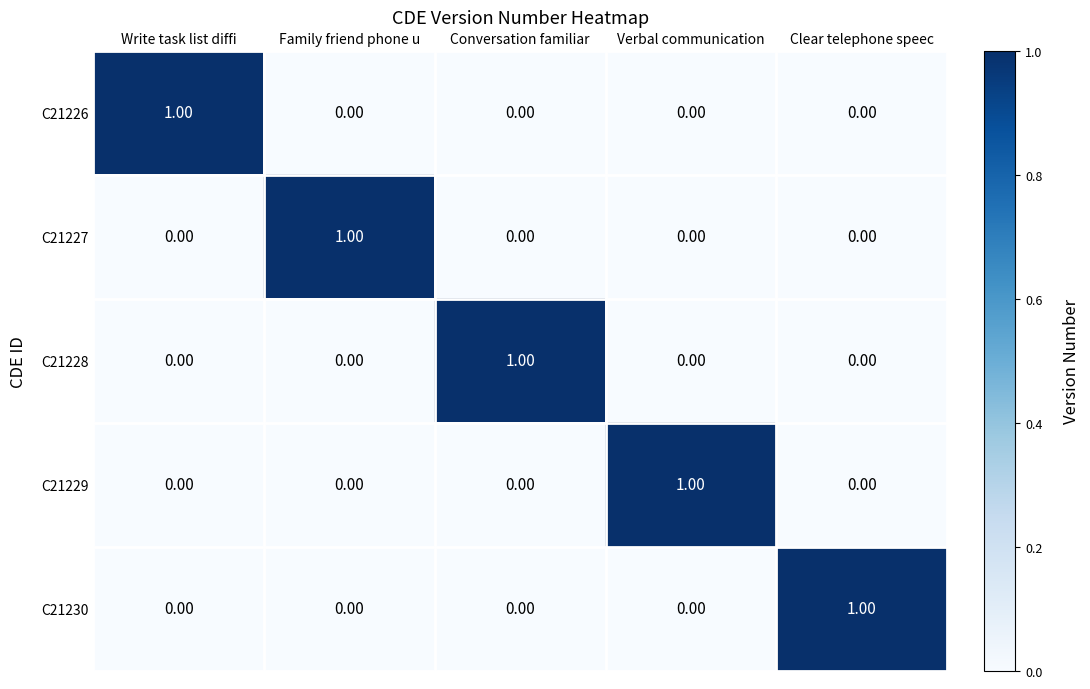

At which label does C21226 reach its peak?

Write task list diffi